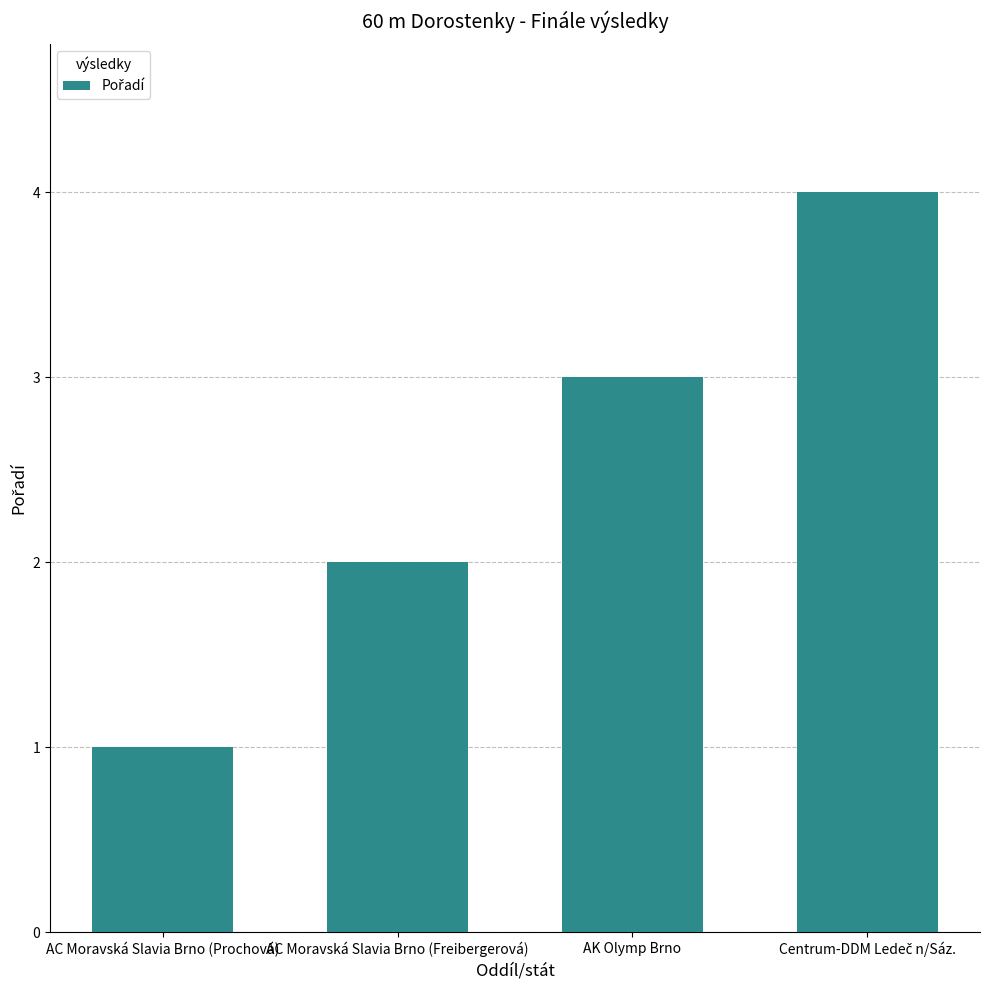

How many distinct data groups are displayed?

1